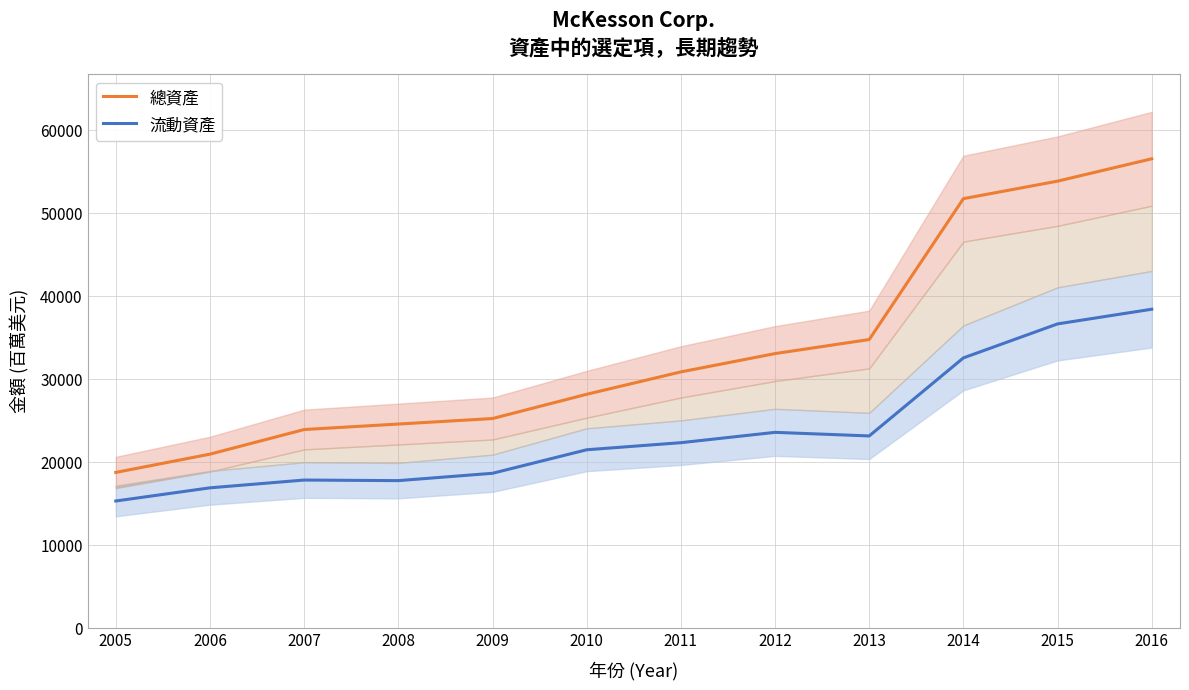

What is the highest value of the 總資產 series?

56563